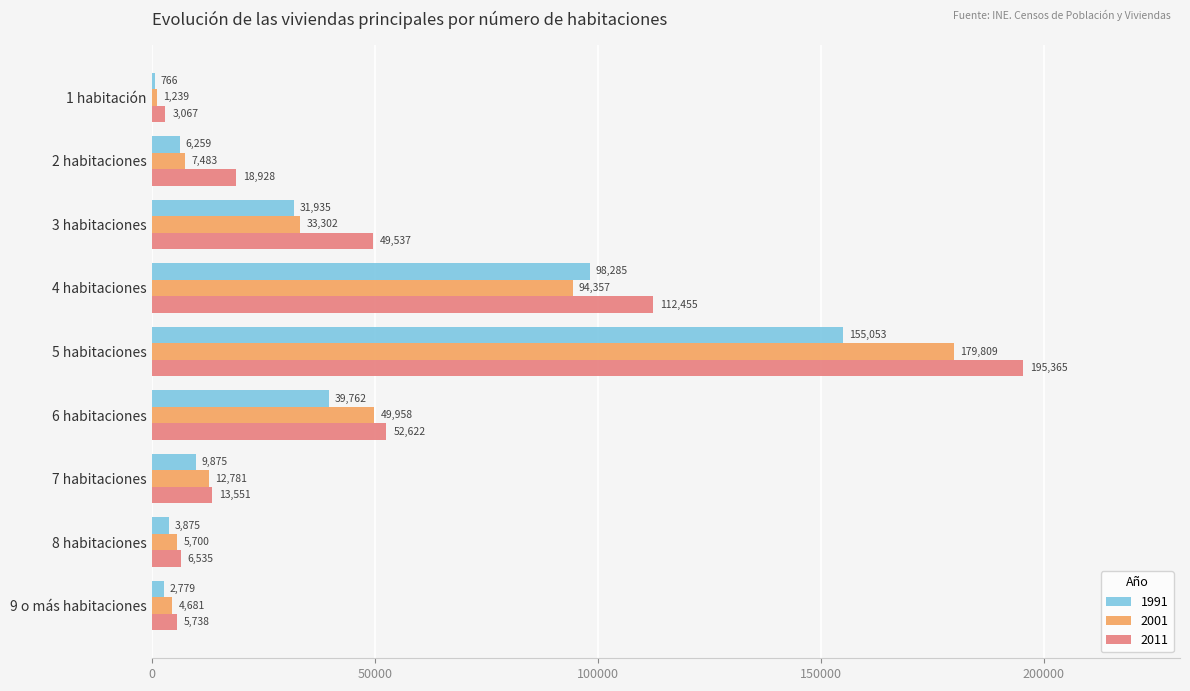

Between 4 habitaciones and 8 habitaciones, which series saw the biggest shift?

2011